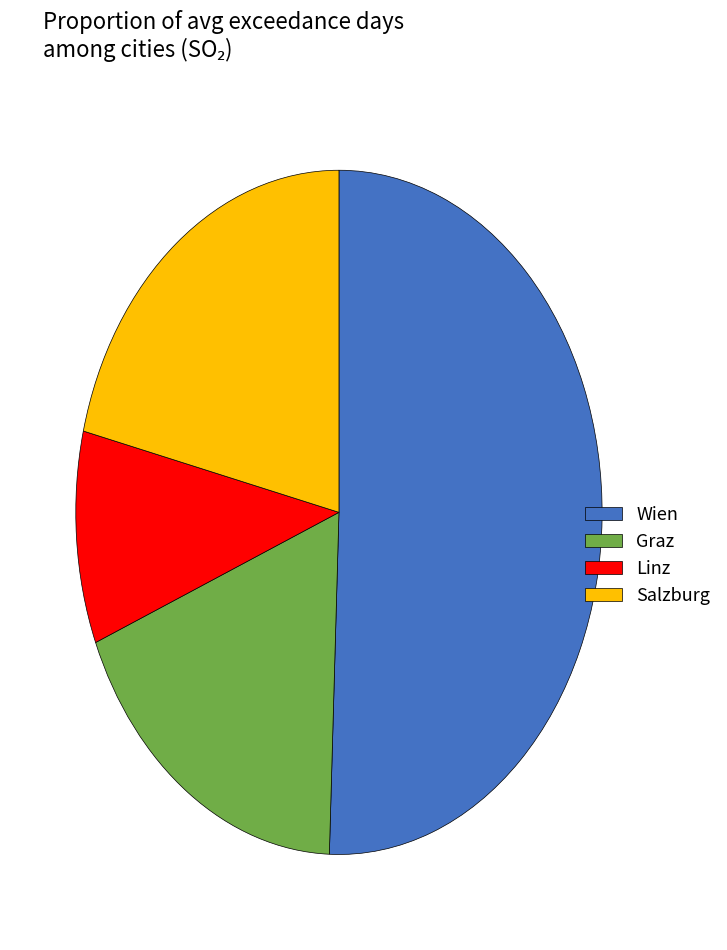

Is it true that Graz is 18% of the pie?

True